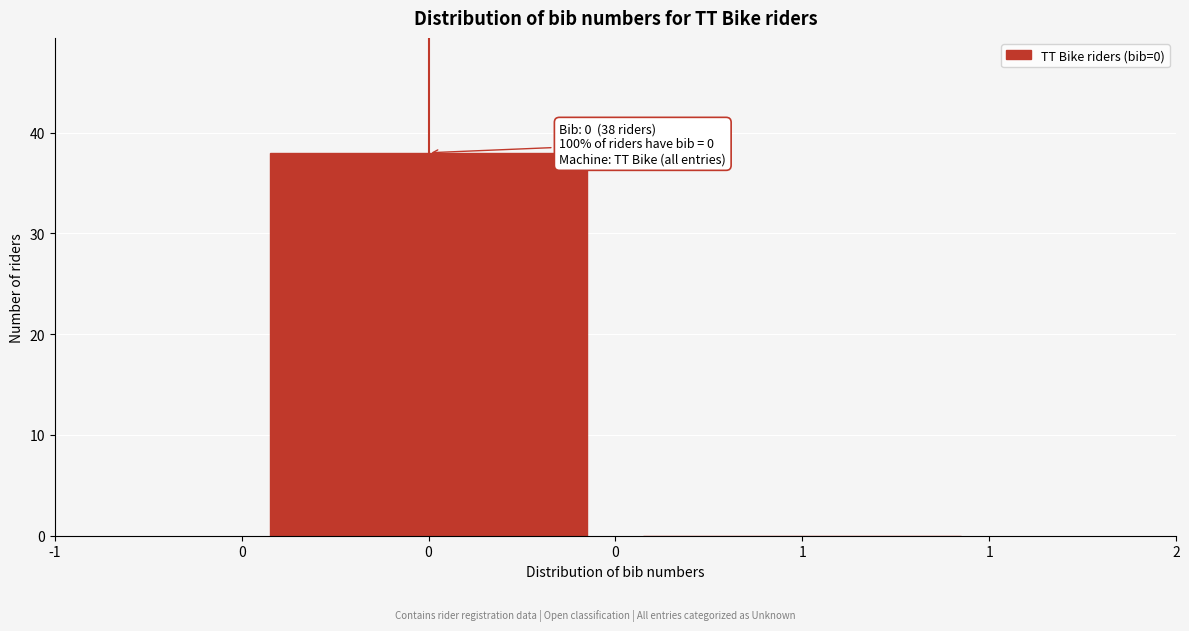

Reading left to right, list all the values displayed in this chart.

0=38	1=0